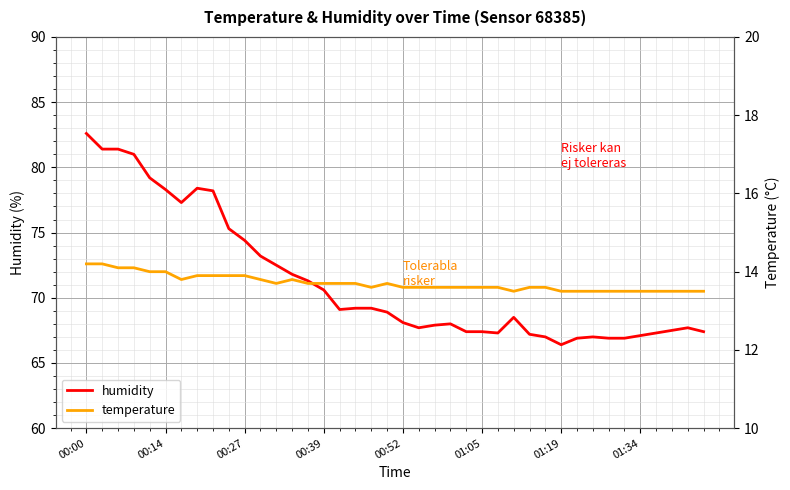

Reading right to left, transcribe all the data shown in this chart.

humidity: 67.4	67.7	67.5	67.3	67.1	66.9	66.9	67.0	66.9	66.4	67.0	67.2	68.5	67.3	67.4	67.4	68.0	67.9	67.7	68.1	68.9	69.2	69.2	69.1	70.6	71.3	71.8	72.5	73.2	74.4	75.3	78.2	78.4	77.3	78.3	79.2	81.0	81.4	81.4	82.6
temperature: 13.5	13.5	13.5	13.5	13.5	13.5	13.5	13.5	13.5	13.5	13.6	13.6	13.5	13.6	13.6	13.6	13.6	13.6	13.6	13.6	13.7	13.6	13.7	13.7	13.7	13.7	13.8	13.7	13.8	13.9	13.9	13.9	13.9	13.8	14.0	14.0	14.1	14.1	14.2	14.2